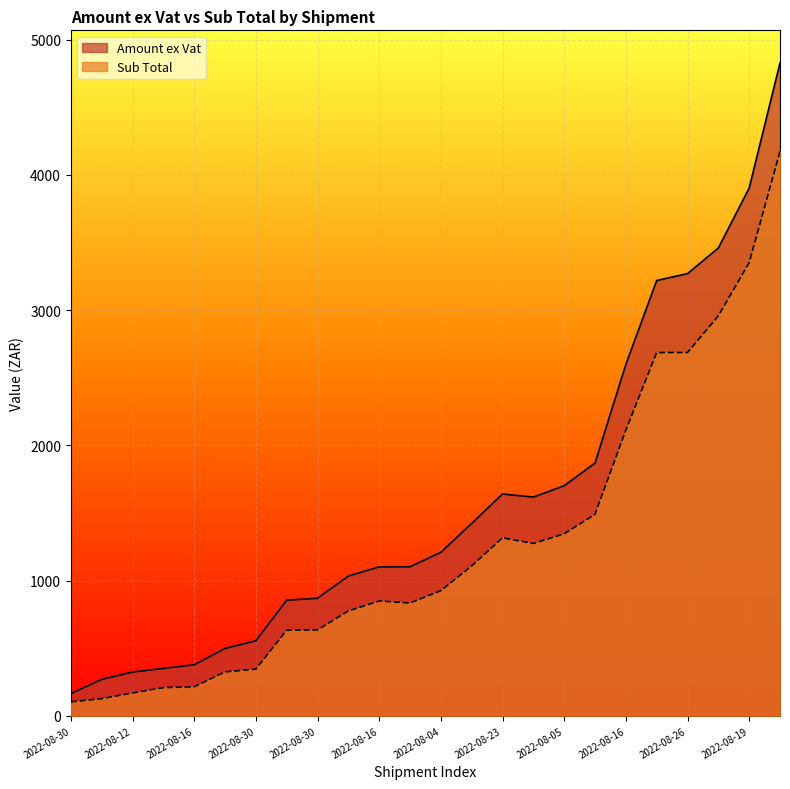

At how many categories does at least one series exceed 1014?

15